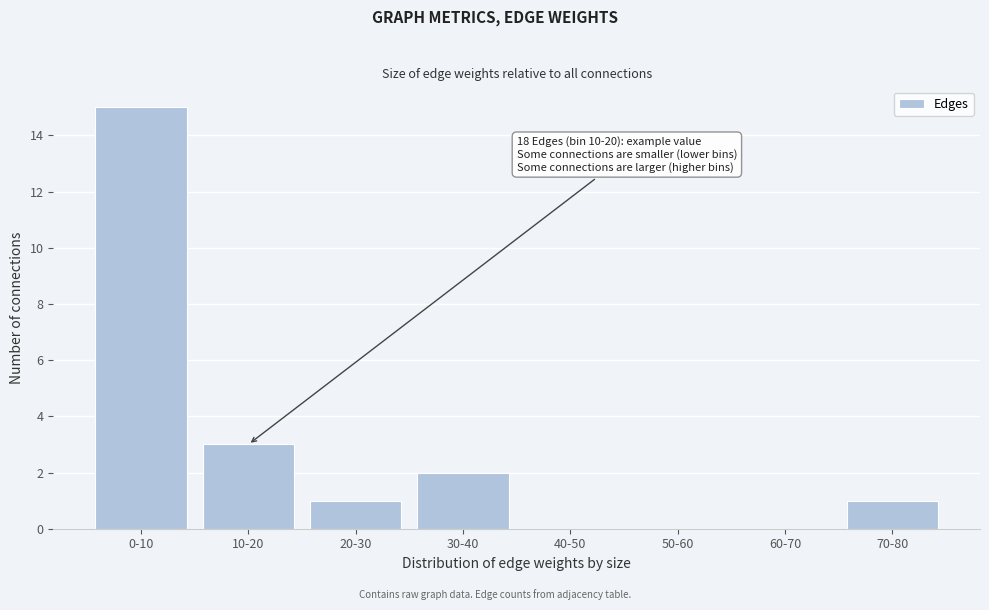

Reading left to right, what are all the values shown in this chart?

0-10=15	10-20=3	20-30=1	30-40=2	40-50=0	50-60=0	60-70=0	70-80=1